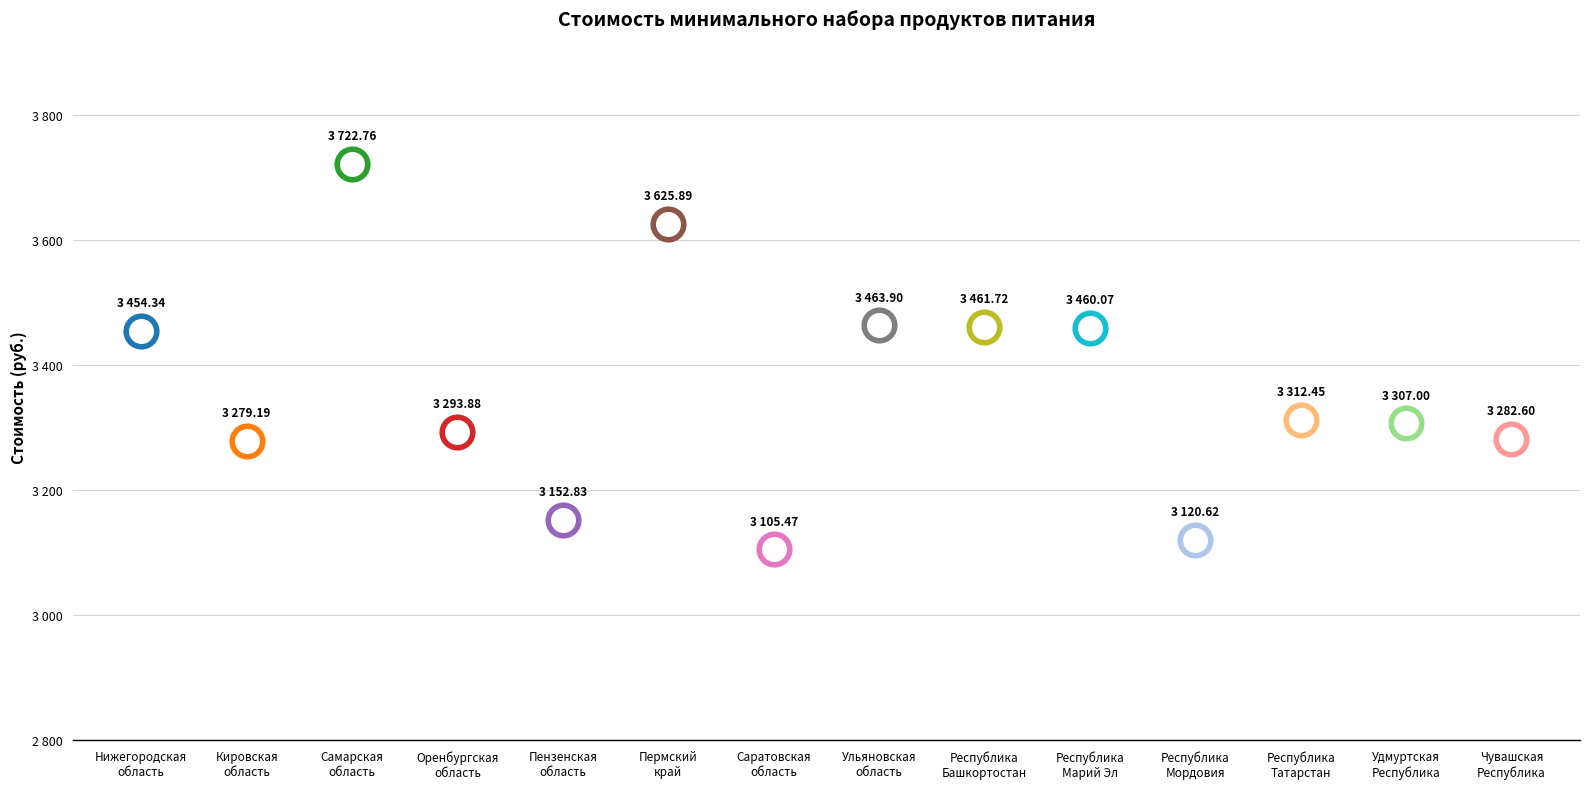

What is the change in value from Пензенская
область to Удмуртская
Республика?

+154.2